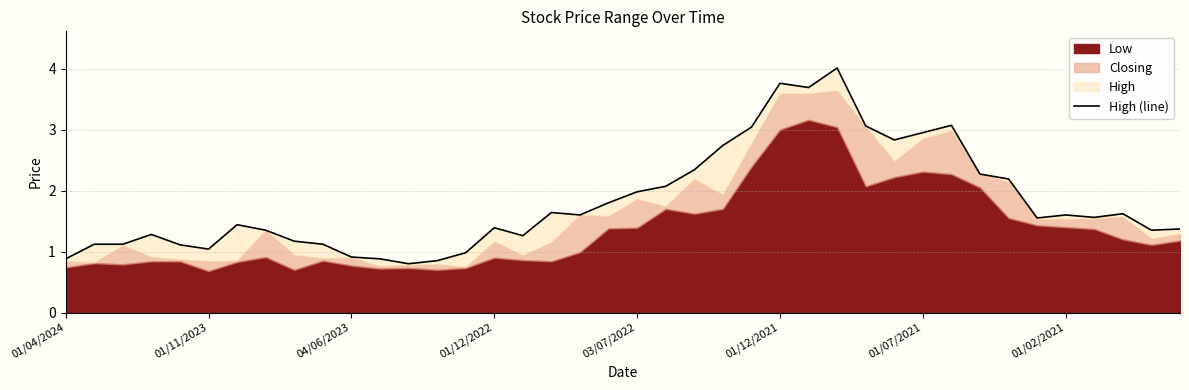

At which label does the data first exceed 1?

01/11/2023